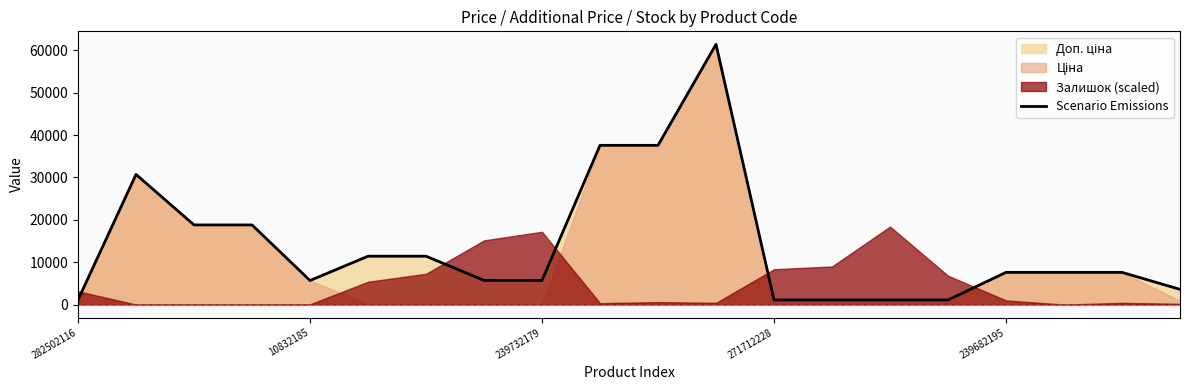

What is the difference between the maximum and minimum values?

60352.6